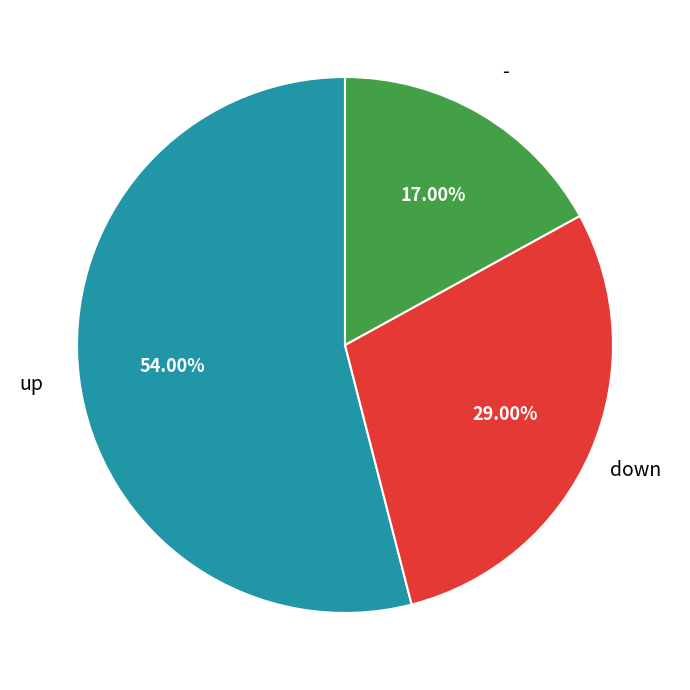

Does any single category account for the majority?

Yes